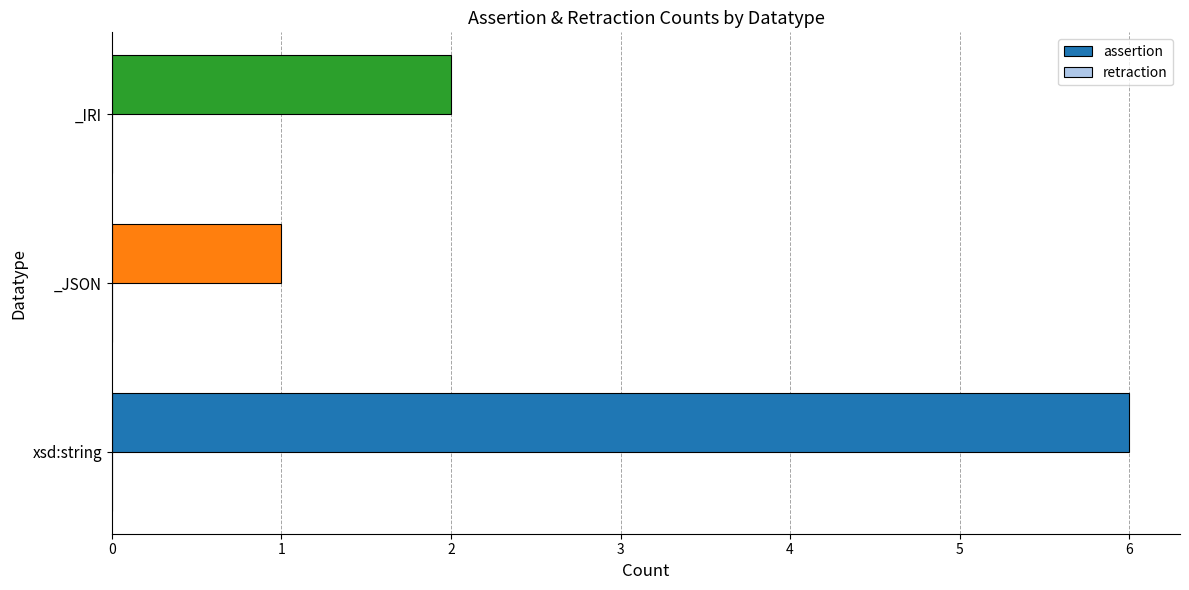

Reading bottom to top, transcribe all the data shown in this chart.

xsd:string=6	_JSON=1	_IRI=2